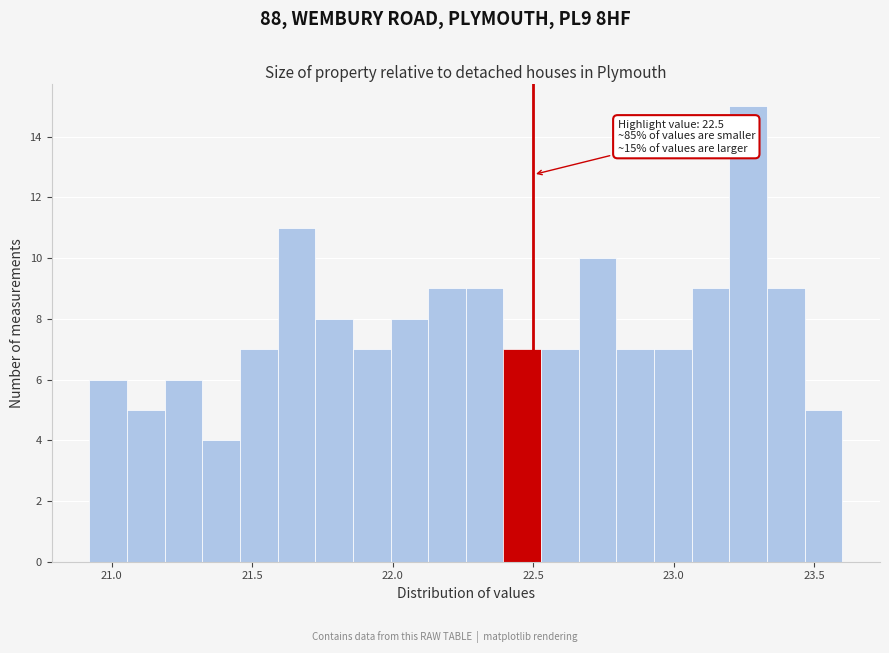

Around what value on the x-axis is the tallest bar? Give the approximate position of its centre, as read against the axis.

23.25